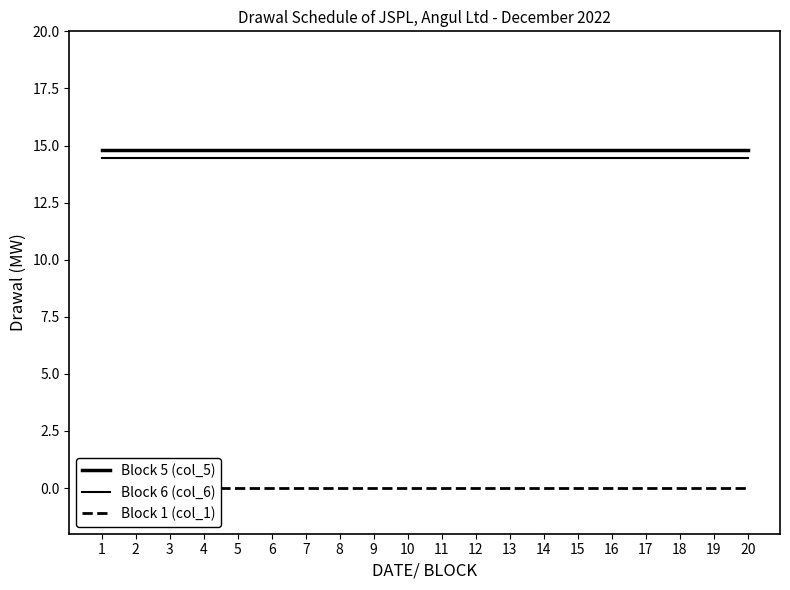

Reading left to right, what are all the values shown in this chart?

Block 5 (col_5): 14.8	14.8	14.8	14.8	14.8	14.8	14.8	14.8	14.8	14.8	14.8	14.8	14.8	14.8	14.8	14.8	14.8	14.8	14.8	14.8
Block 6 (col_6): 14.5	14.5	14.5	14.5	14.5	14.5	14.5	14.5	14.5	14.5	14.5	14.5	14.5	14.5	14.5	14.5	14.5	14.5	14.5	14.5
Block 1 (col_1): 0.0	0.0	0.0	0.0	0.0	0.0	0.0	0.0	0.0	0.0	0.0	0.0	0.0	0.0	0.0	0.0	0.0	0.0	0.0	0.0